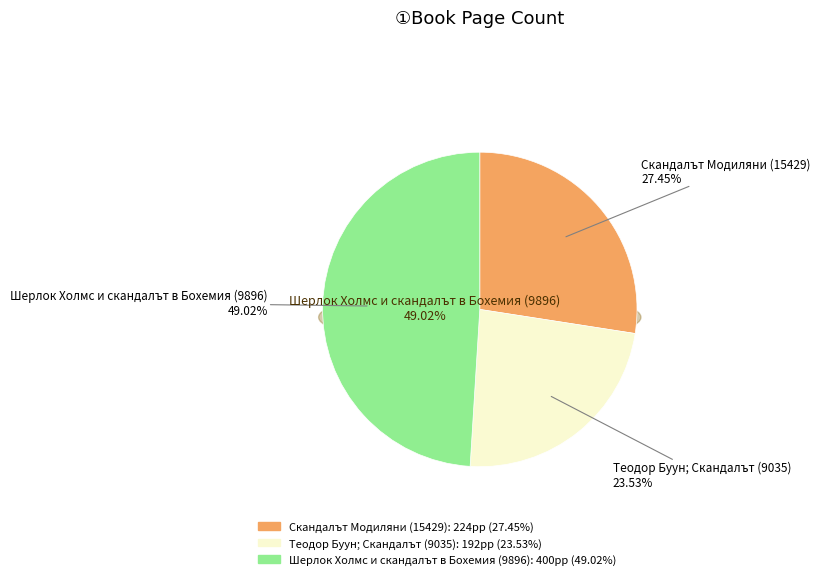

How many slices are in this pie chart?

3